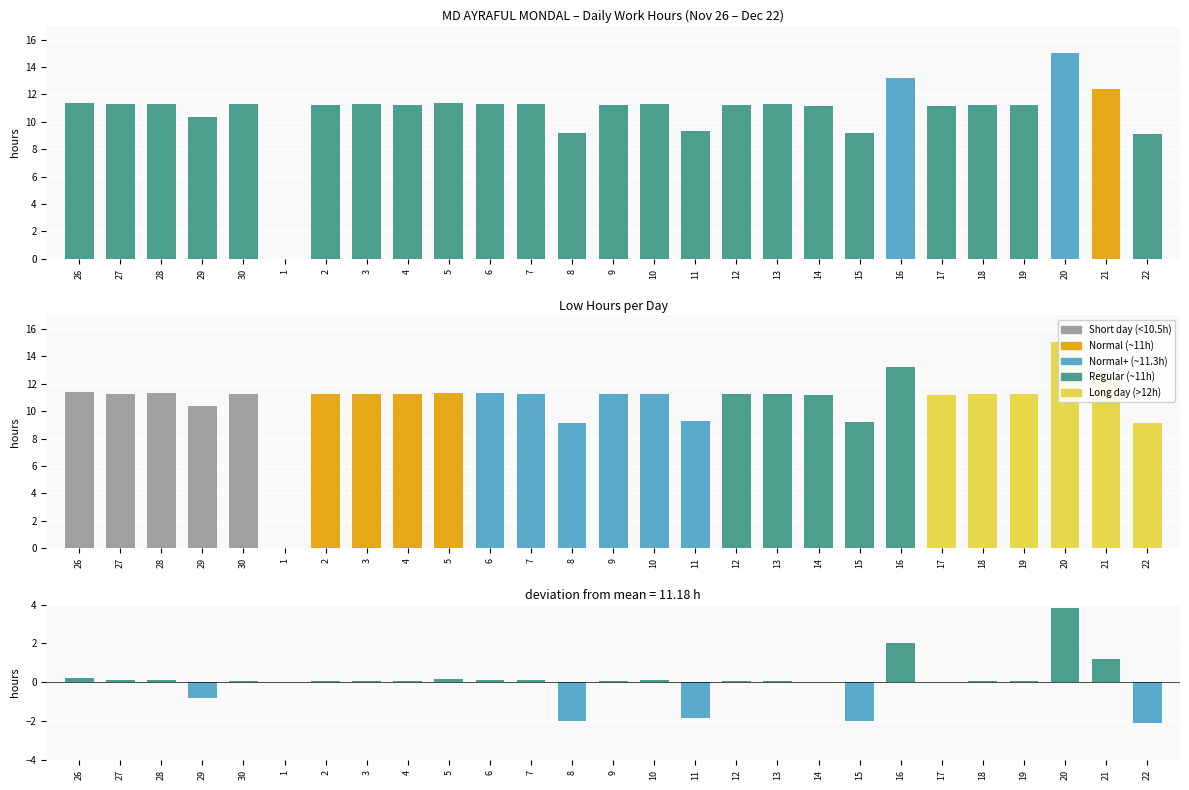

Rank the series by their average value, from lowest to highest.

Deviation, Low